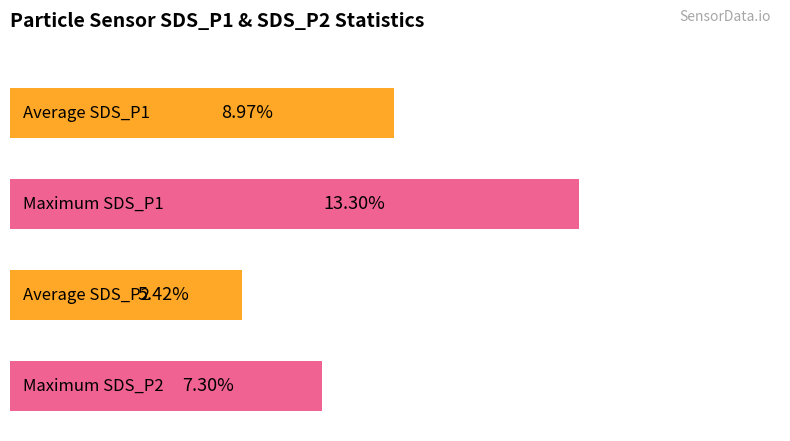

How many bars are there in total?

4